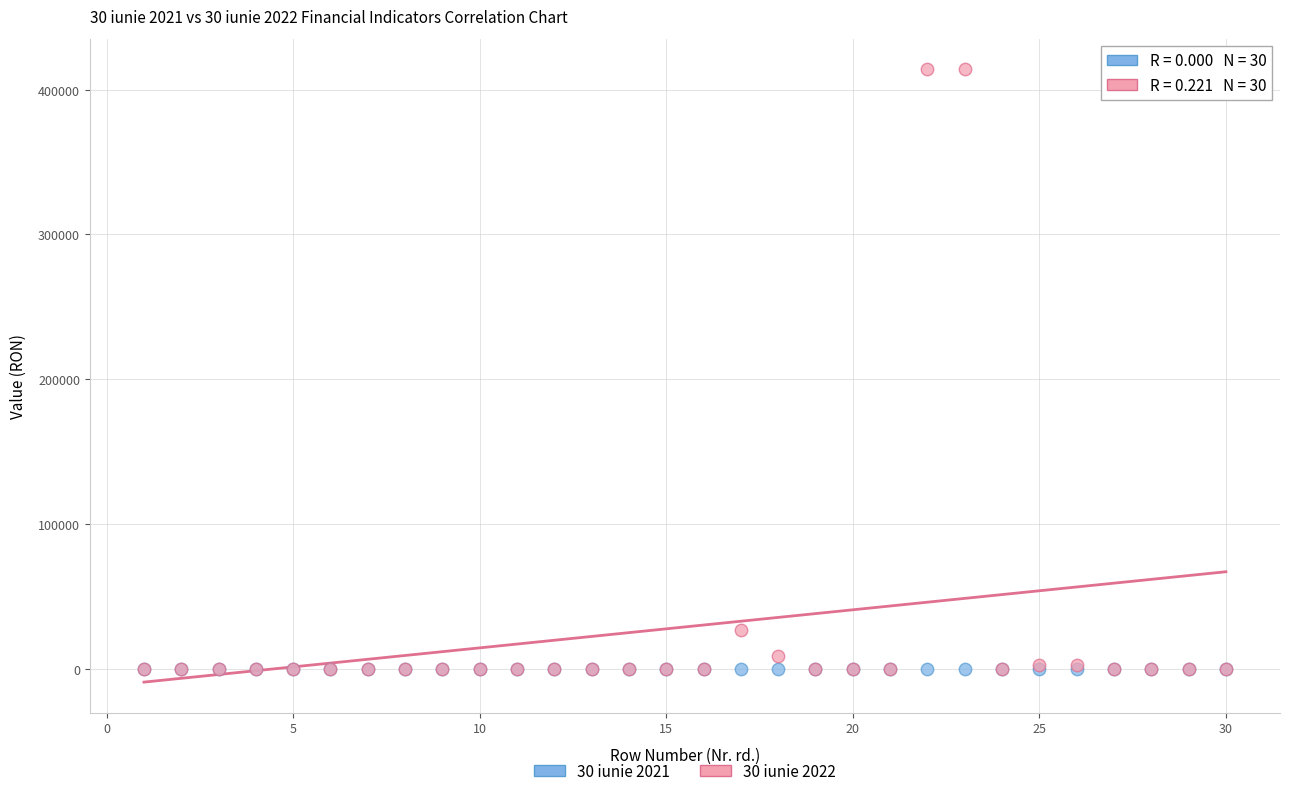

Across all series, what Y value is closest to 207029?

27065